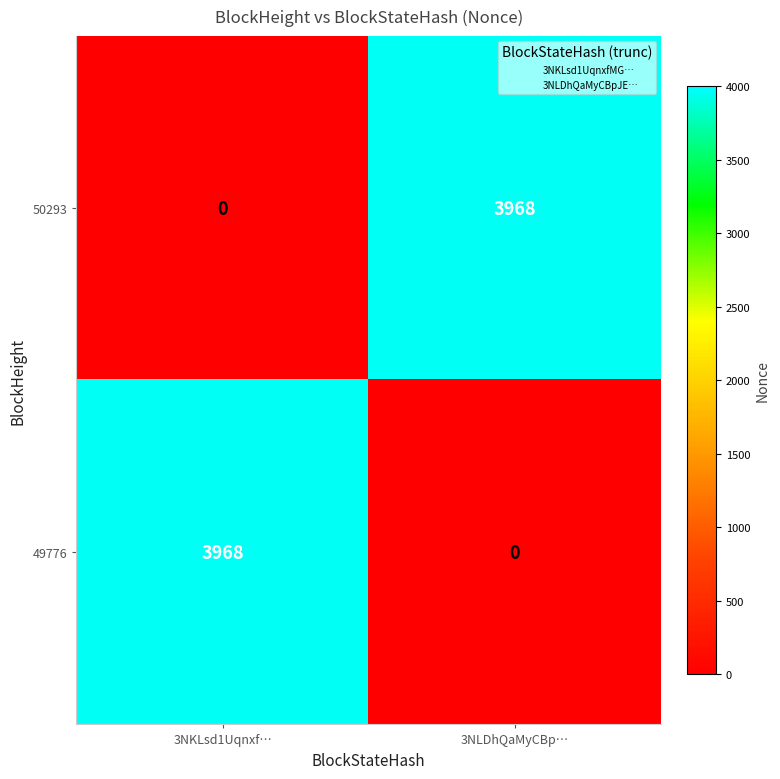

Reading left to right, transcribe all the data shown in this chart.

50293: 3NKLsd1Uqnxf…=0	3NLDhQaMyCBp…=3968
49776: 3NKLsd1Uqnxf…=3968	3NLDhQaMyCBp…=0